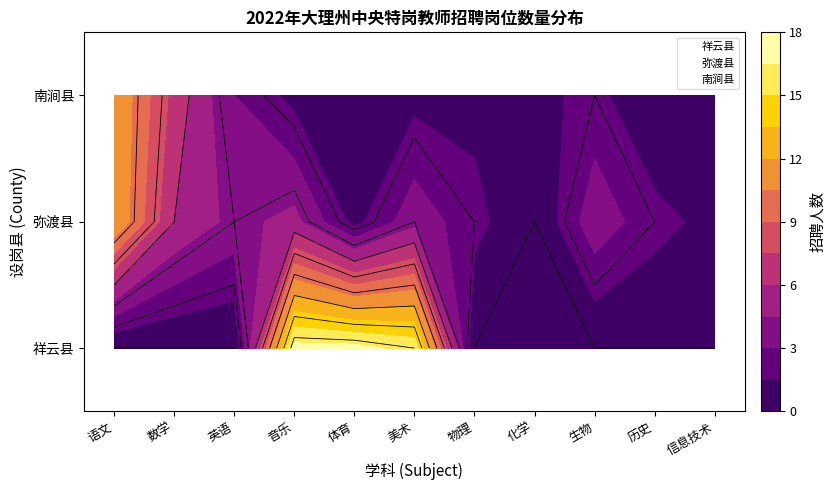

Where is 祥云县 nearest to the value 0?

语文